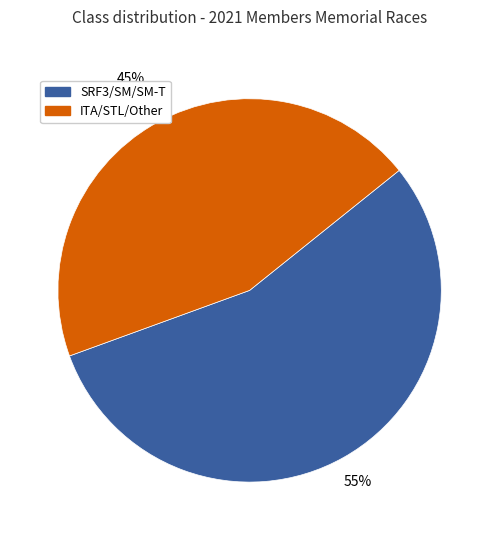

To the nearest percent, what is the average slice percentage?

50%